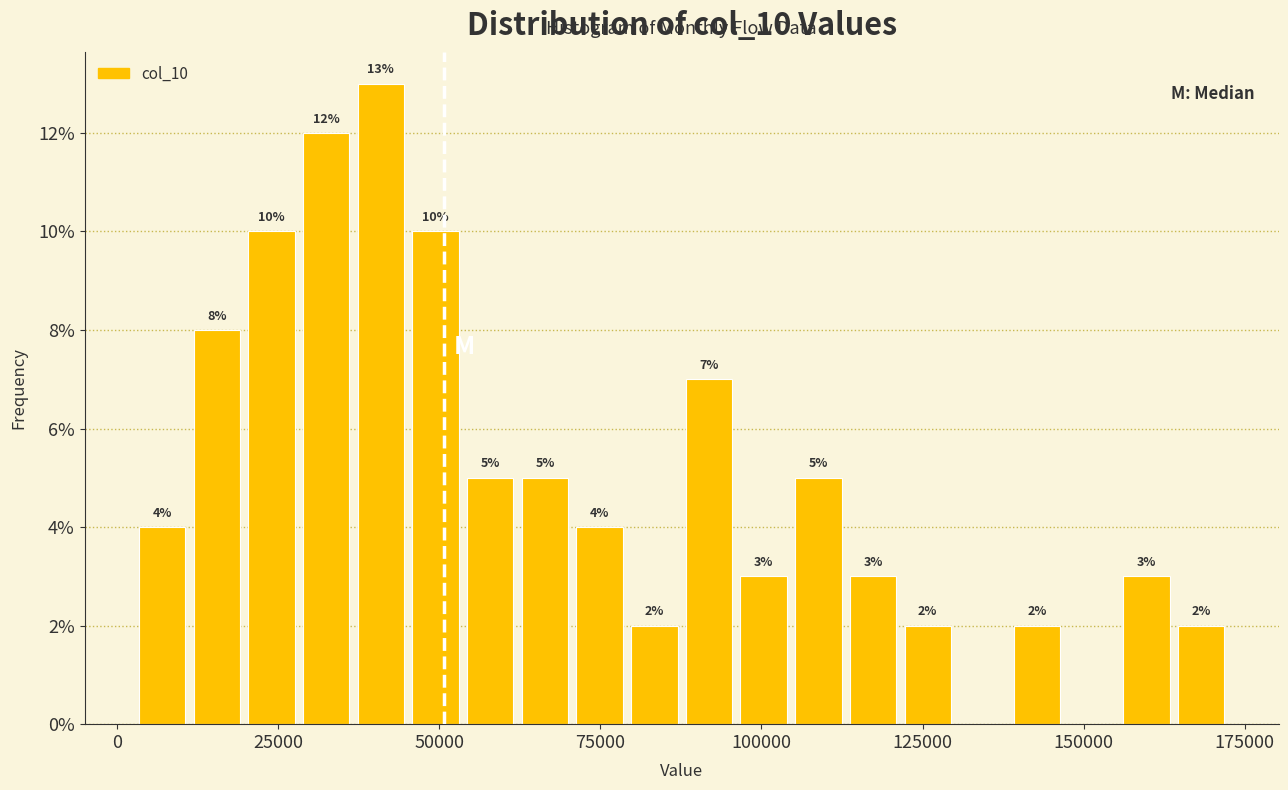

Around what value on the x-axis is the tallest bar? Give the approximate position of its centre, as read against the axis.

40000